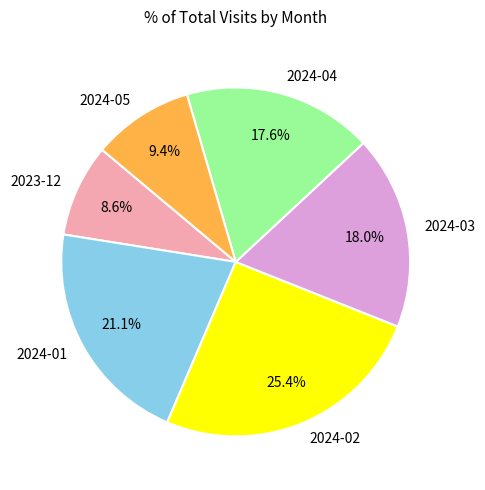

How many slices are in this pie chart?

6